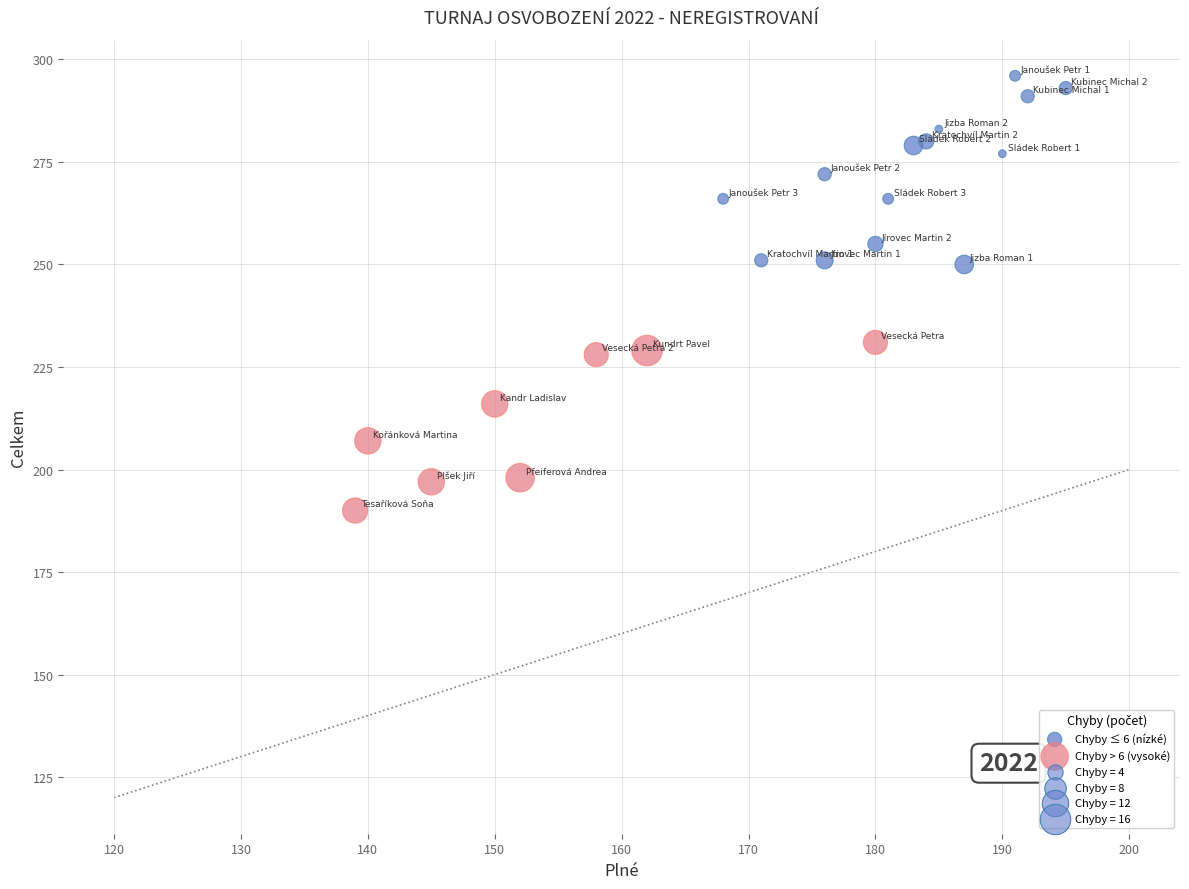

Which series contains the lowest Y value?

Chyby > 6 (vysoké)